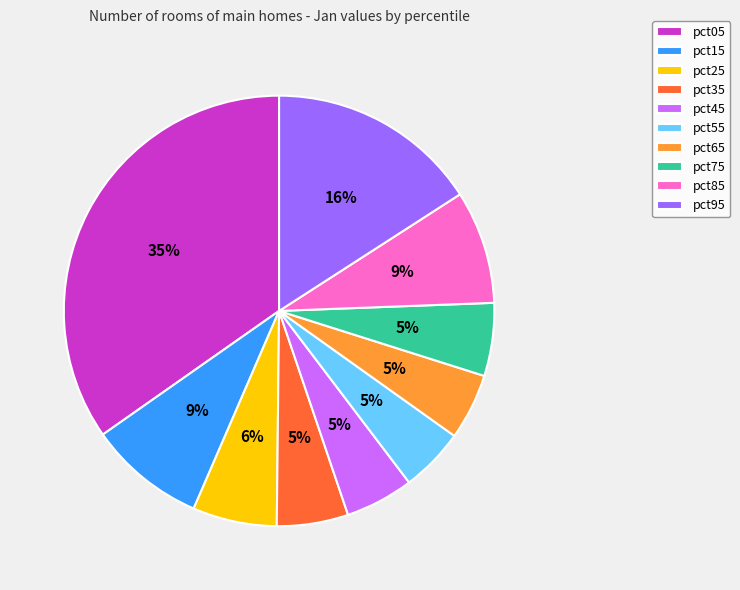

To the nearest percent, what portion does pct85 represent?

9%